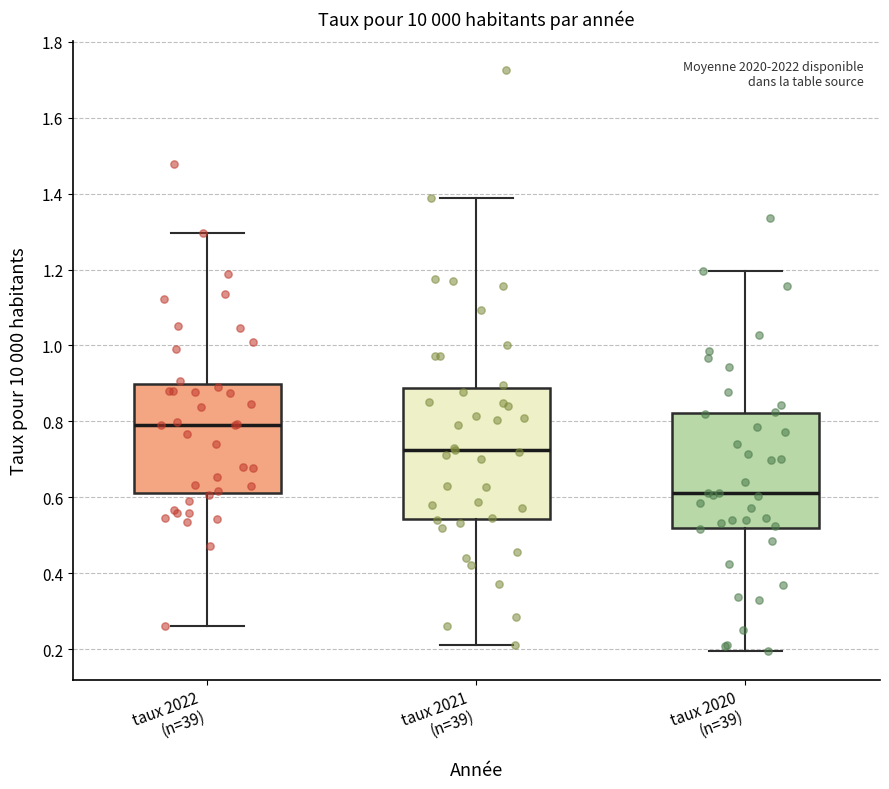

Where does the upper whisker of the box for taux 2021 (n=39) end on the y-axis? The values are not printed on the chart, so give them approximately, as read against the axis.

1.38